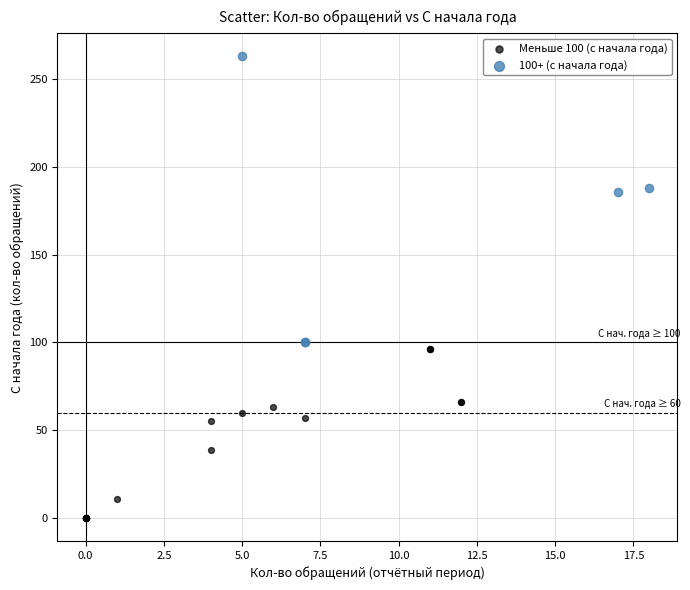

Which series contains the highest Y value?

100+ (с начала года)